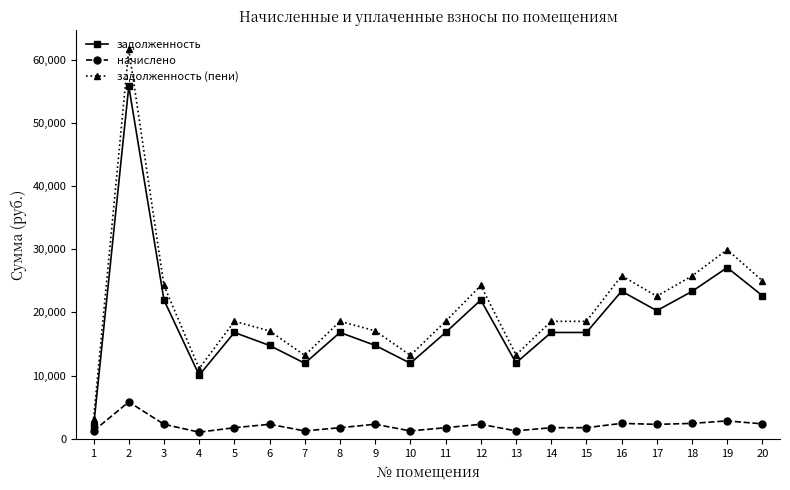

Rank the series by their maximum value, from lowest to highest.

начислено, задолженность, задолженность (пени)